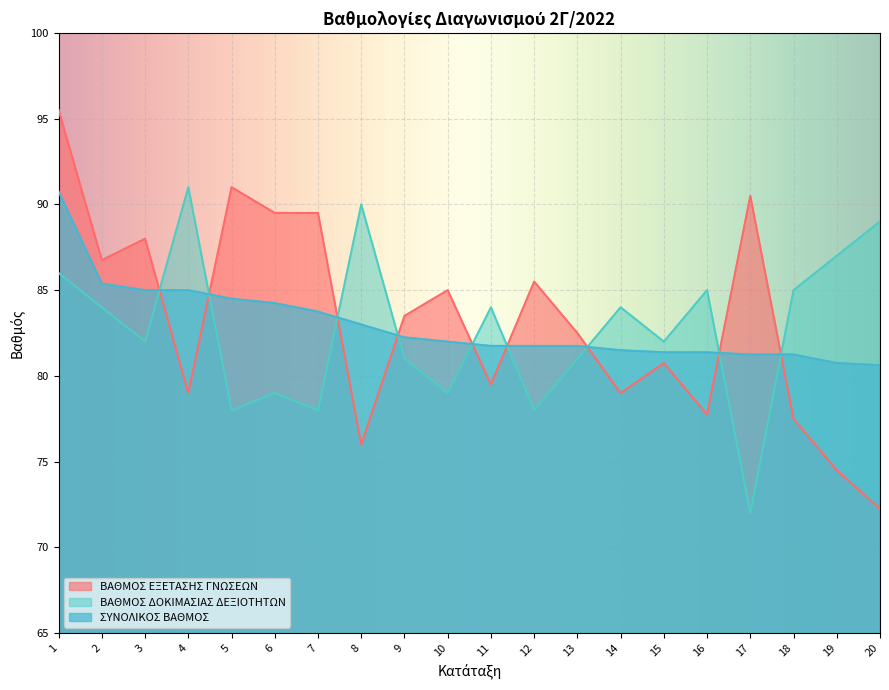

True or false: ΒΑΘΜΟΣ ΕΞΕΤΑΣΗΣ ΓΝΩΣΕΩΝ and ΒΑΘΜΟΣ ΔΟΚΙΜΑΣΙΑΣ ΔΕΞΙΟΤΗΤΩΝ cross at least once.

True